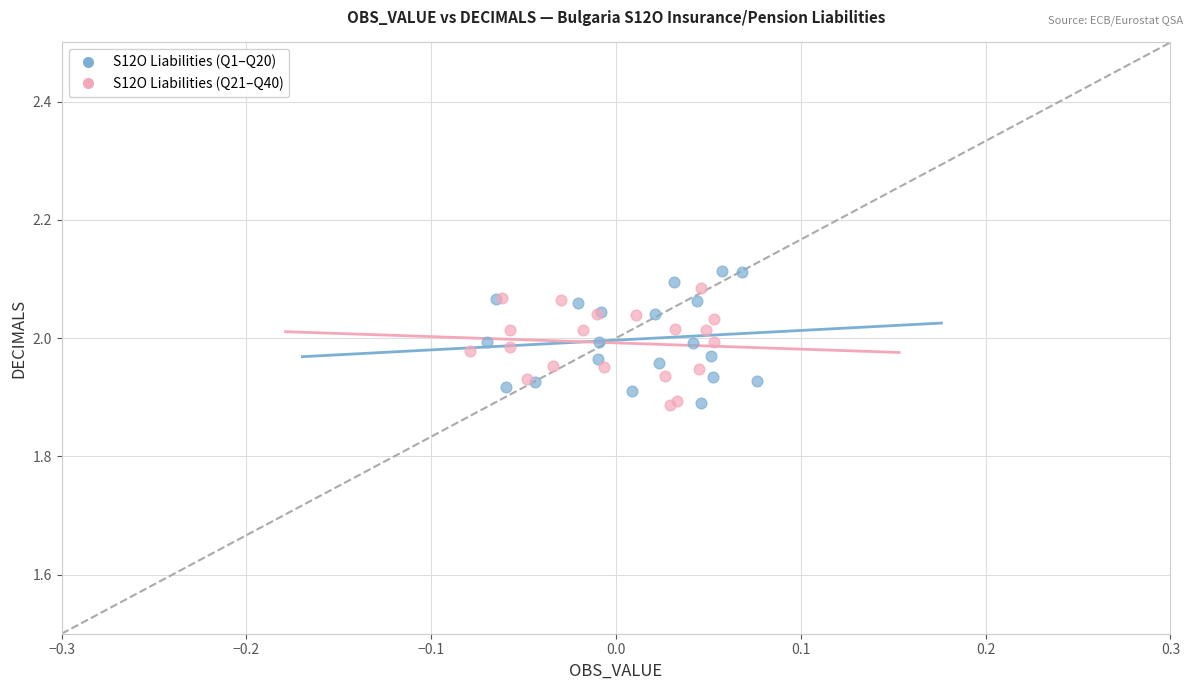

Which series has the widest spread of Y values?

S12O Liabilities (Q1–Q20)